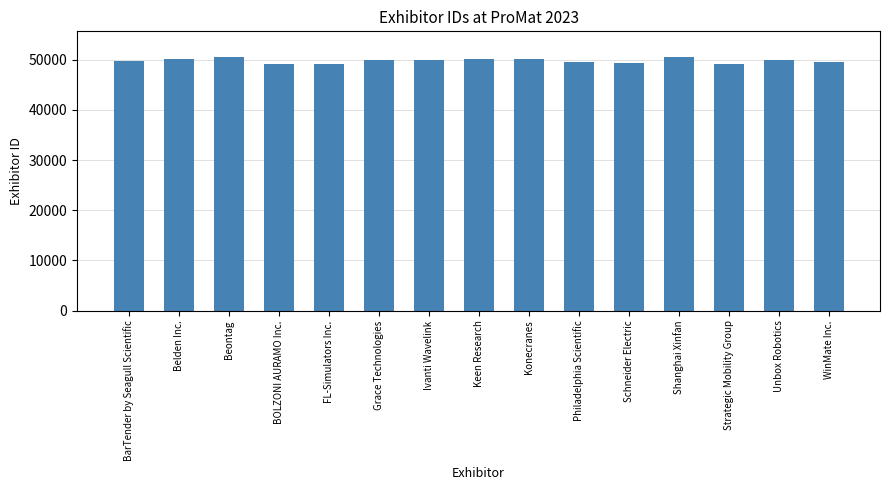

What is the difference between the second highest and minimum values?

1449